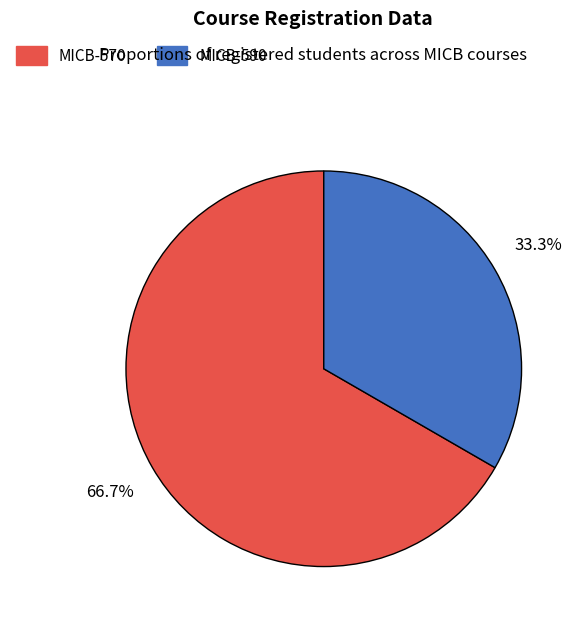

How many segments does this pie chart have?

2